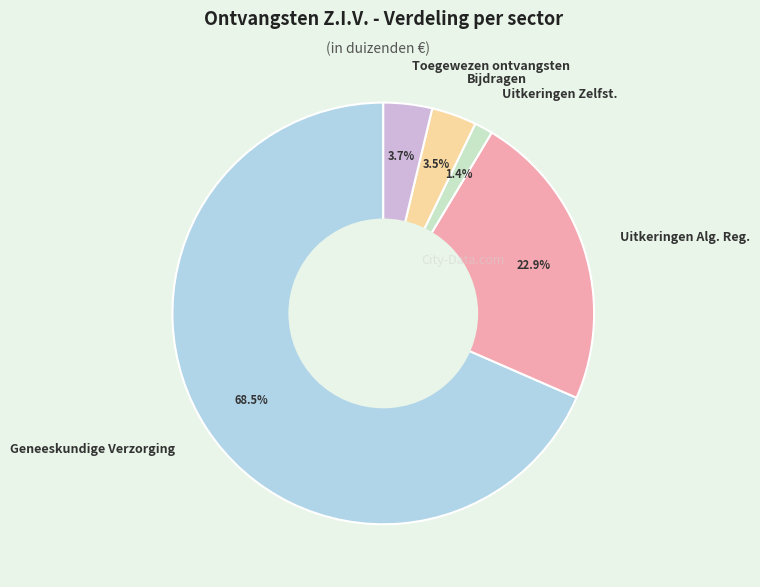

To the nearest percent, what percentage of the pie is Uitkeringen Alg. Reg.?

23%